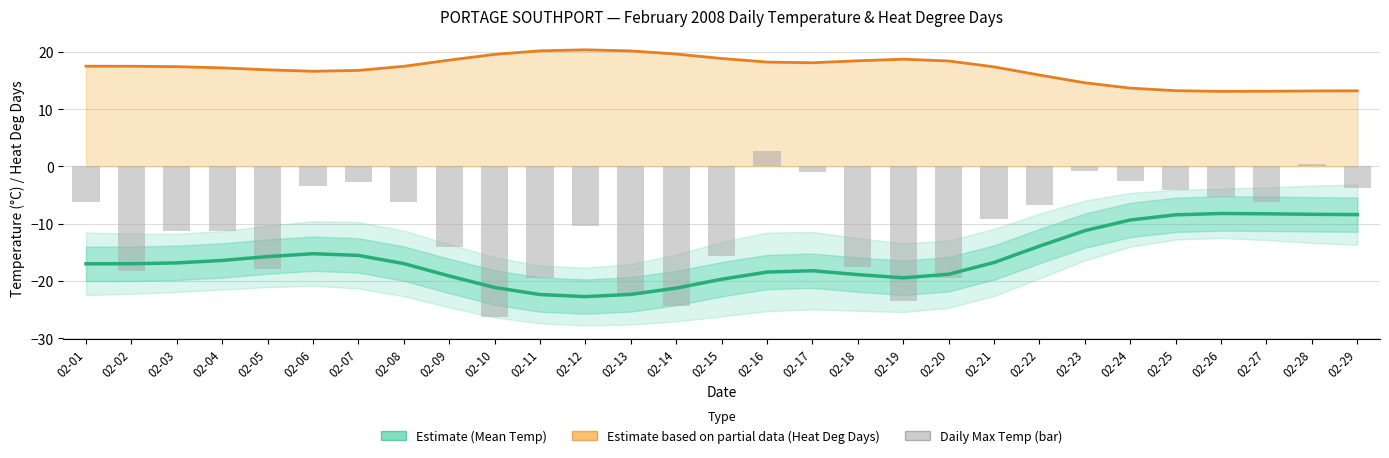

What is the spread (max minus min) of values at 02-16?

36.7